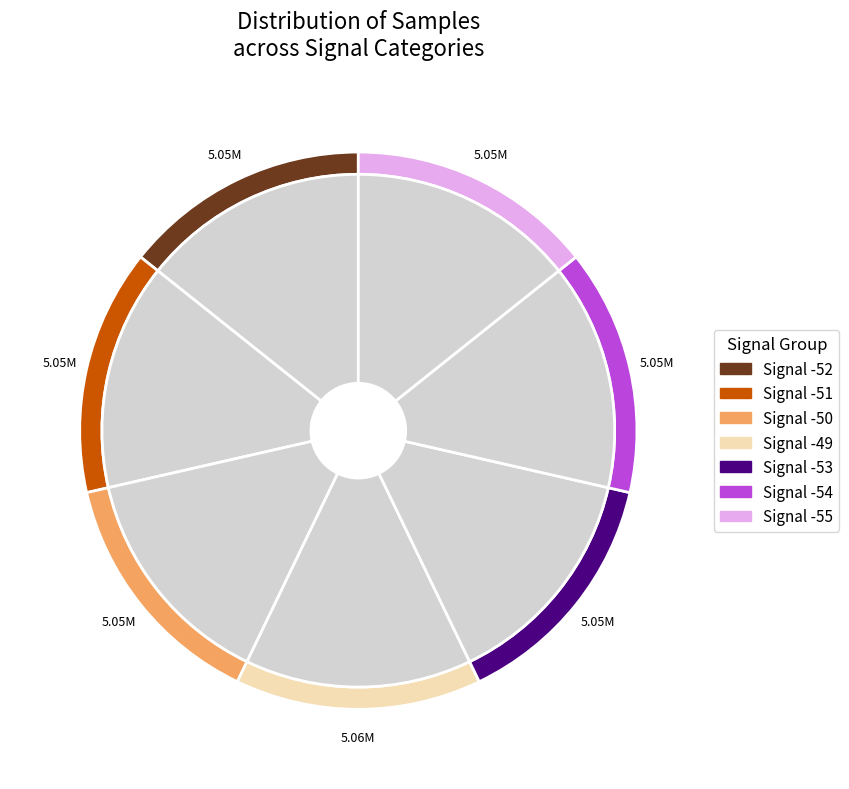

Which slice is the largest?

Signal -49